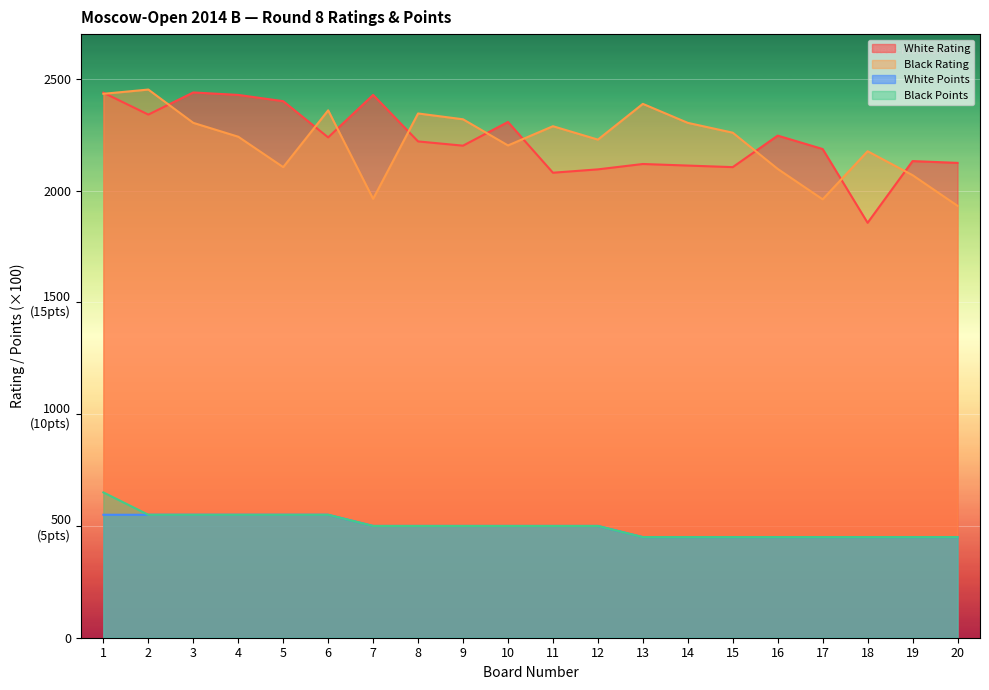

Reading left to right, extract all data points from this chart.

White Rating: 2438	2340	2439	2428	2400	2238	2428	2220	2201	2307	2080	2095	2119	2112	2105	2246	2186	1856	2132	2124
Black Rating: 2433	2452	2303	2241	2105	2359	1963	2345	2319	2202	2288	2228	2388	2303	2259	2097	1961	2176	2069	1932
White Points: 550	550	550	550	550	550	500	500	500	500	500	500	450	450	450	450	450	450	450	450
Black Points: 650	550	550	550	550	550	500	500	500	500	500	500	450	450	450	450	450	450	450	450